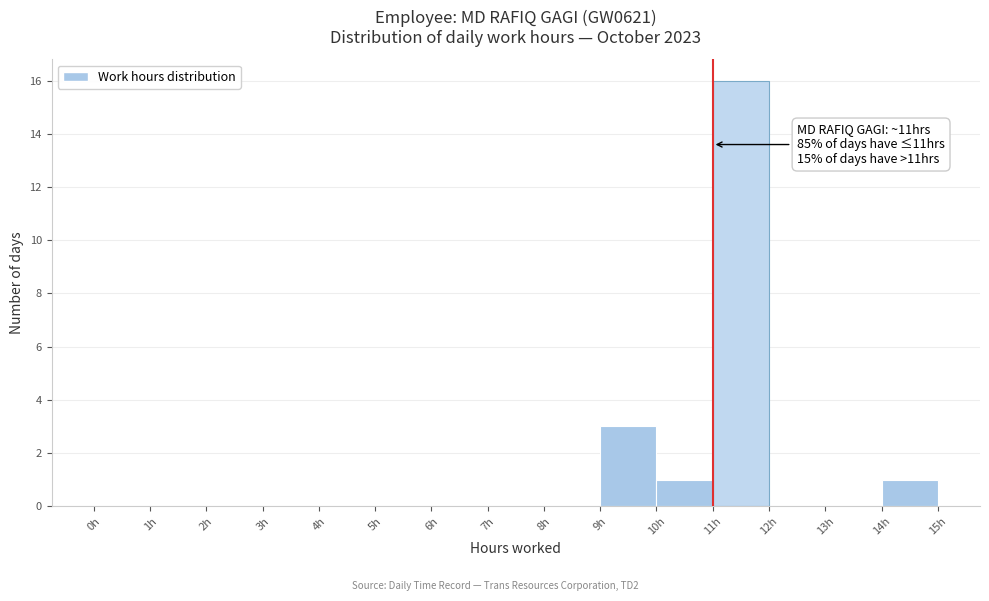

Which range on the x-axis has the tallest bar?

11 to 12